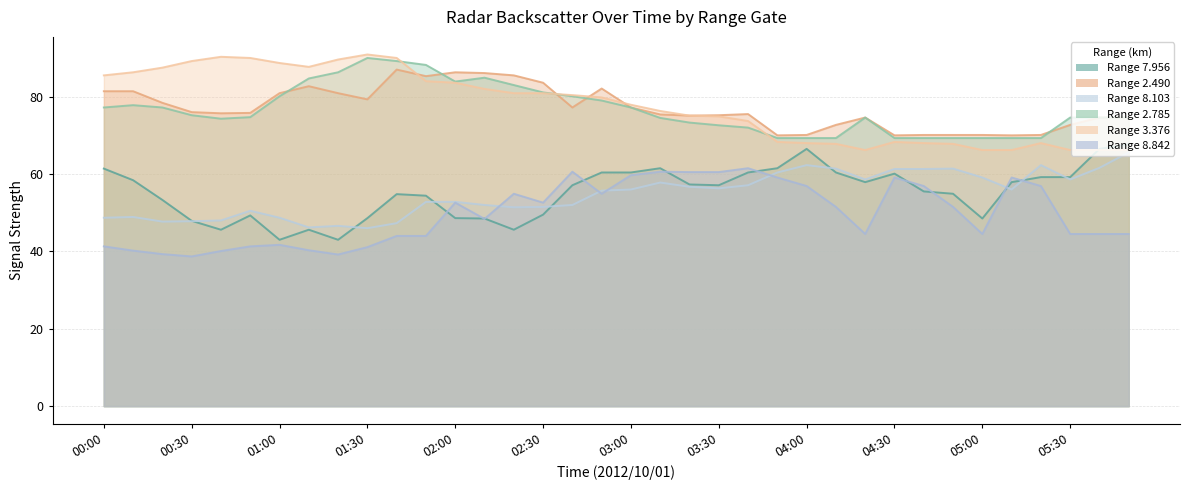

What is the value of the 8.103 point at the 24th from the left?

60.4